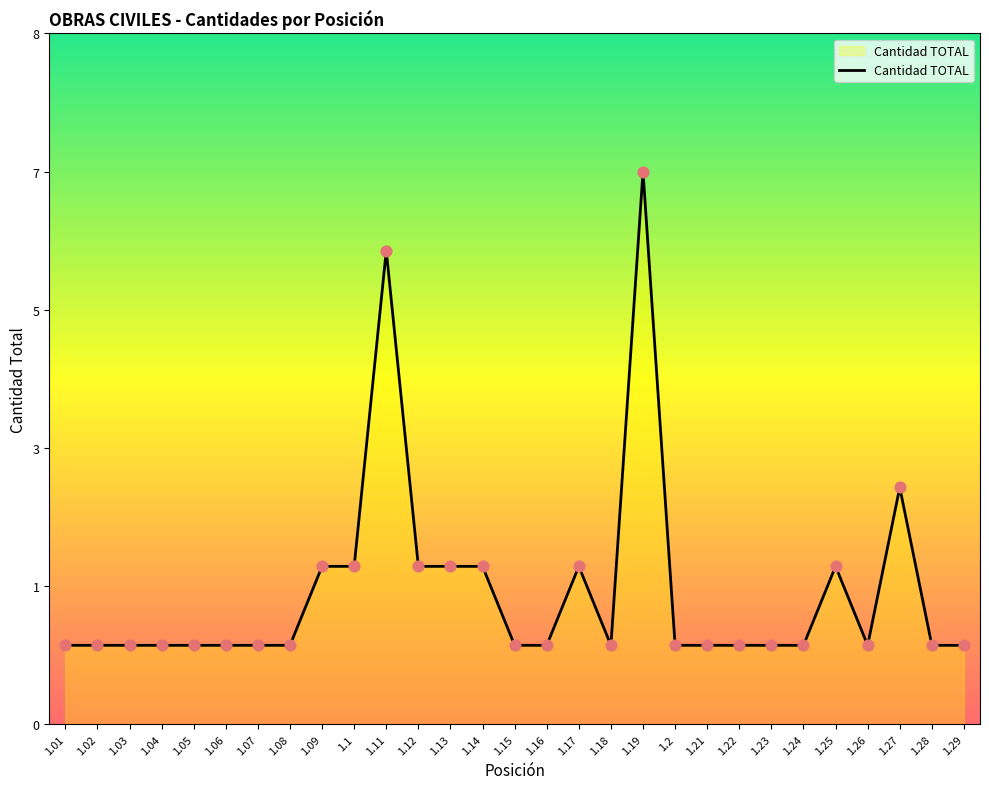

Approximately how many times larger is the value at 1.02 compared to 1.14?

0.5